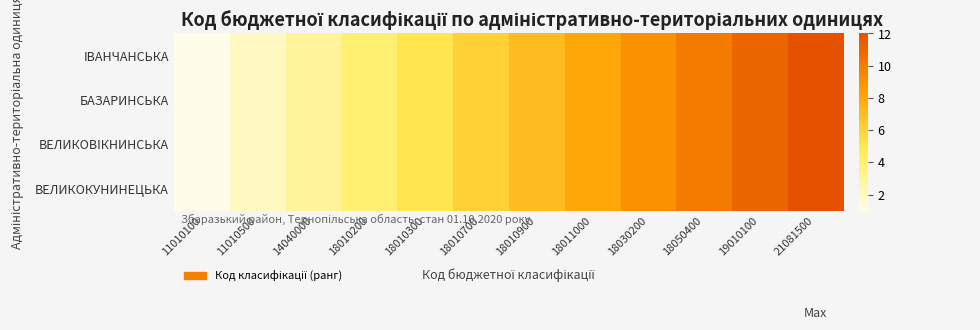

Which category has the highest value across all series?

21081500